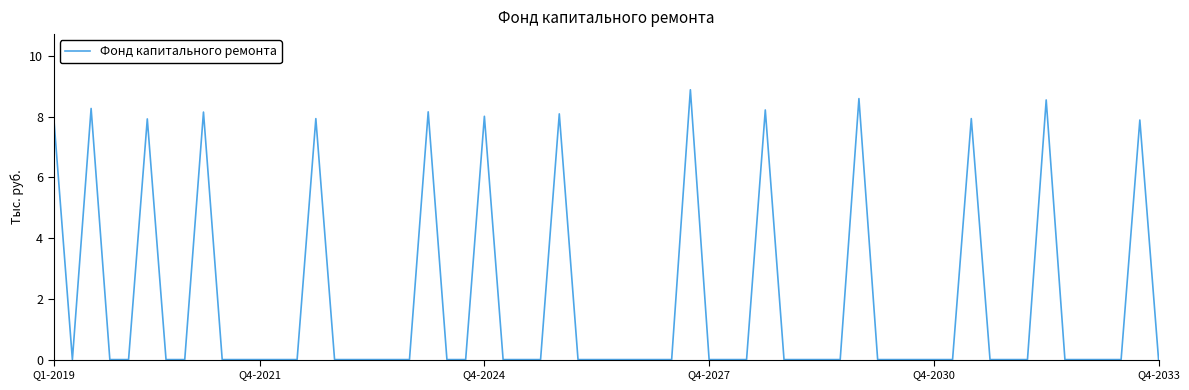

What is the maximum value shown in the chart?

8.9